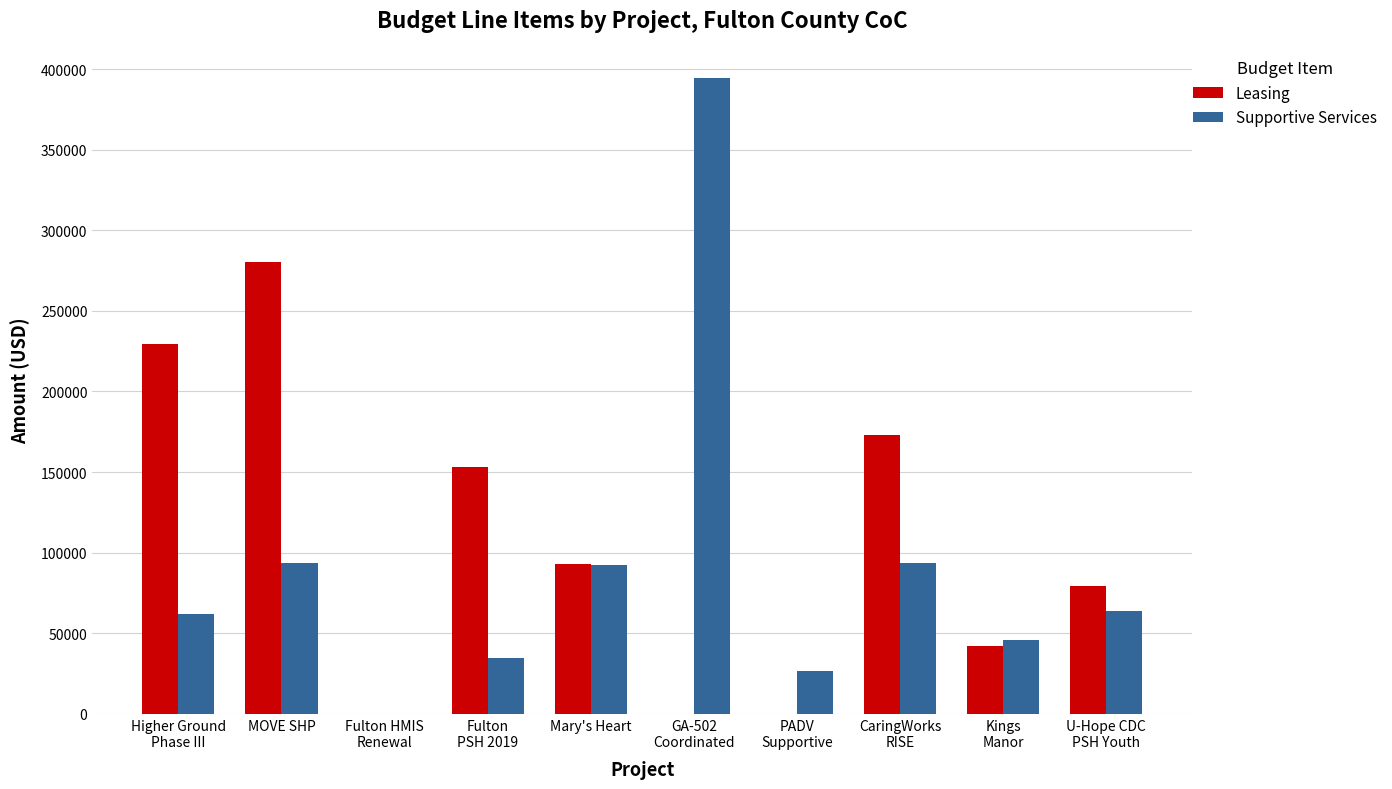

Is the value of Leasing at CaringWorks
RISE greater than the value of Supportive Services at Higher Ground
Phase III?

Yes